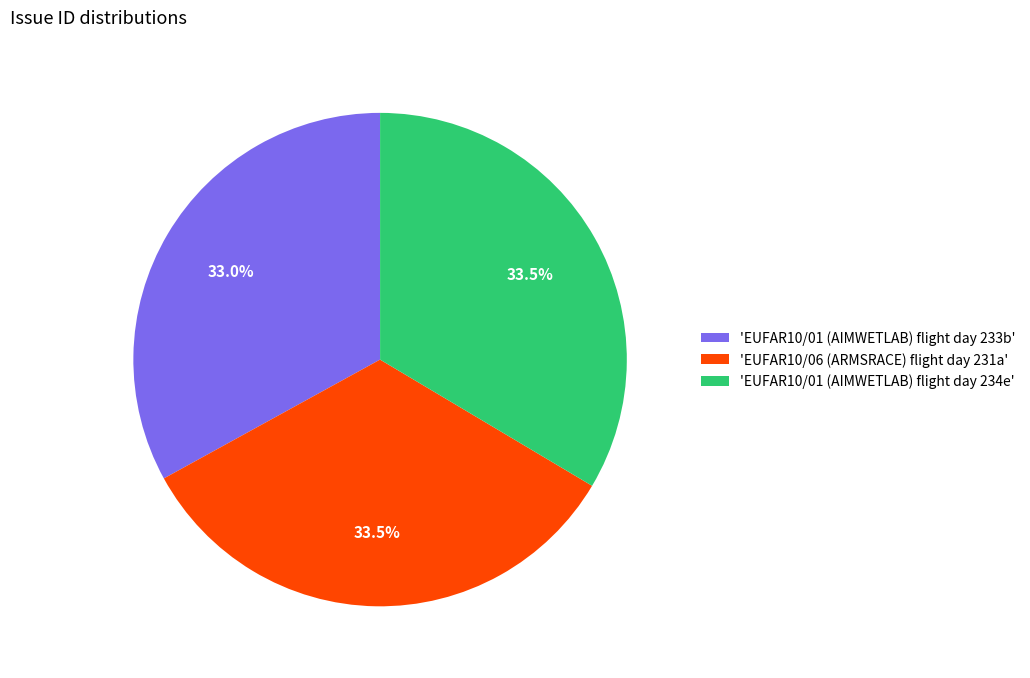

What is the total percentage of 'EUFAR10/01 (AIMWETLAB) flight day 233b' and 'EUFAR10/01 (AIMWETLAB) flight day 234e'?

66.5%